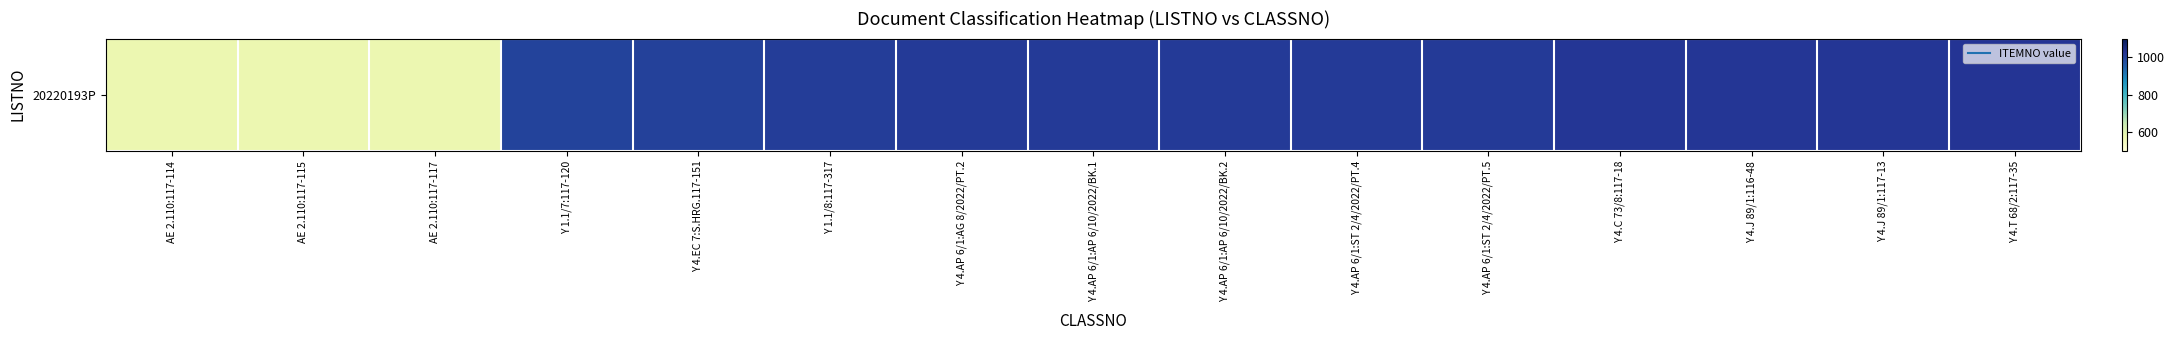

True or false: the data shows 575 at AE 2.110:117-117.

True